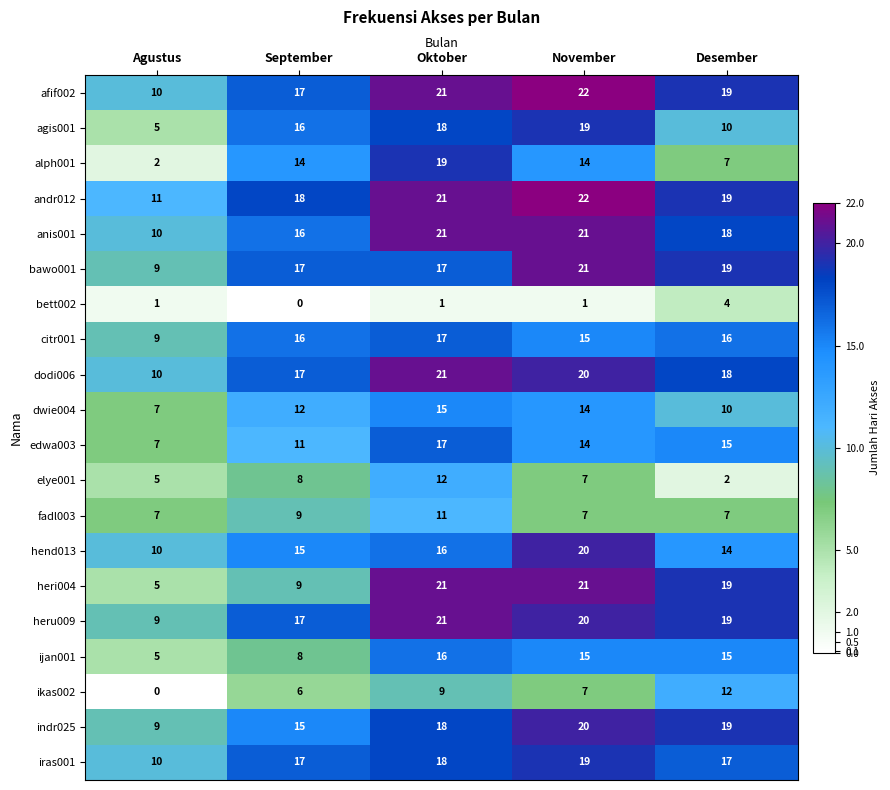

Between November and Desember, which series saw the biggest shift?

agis001